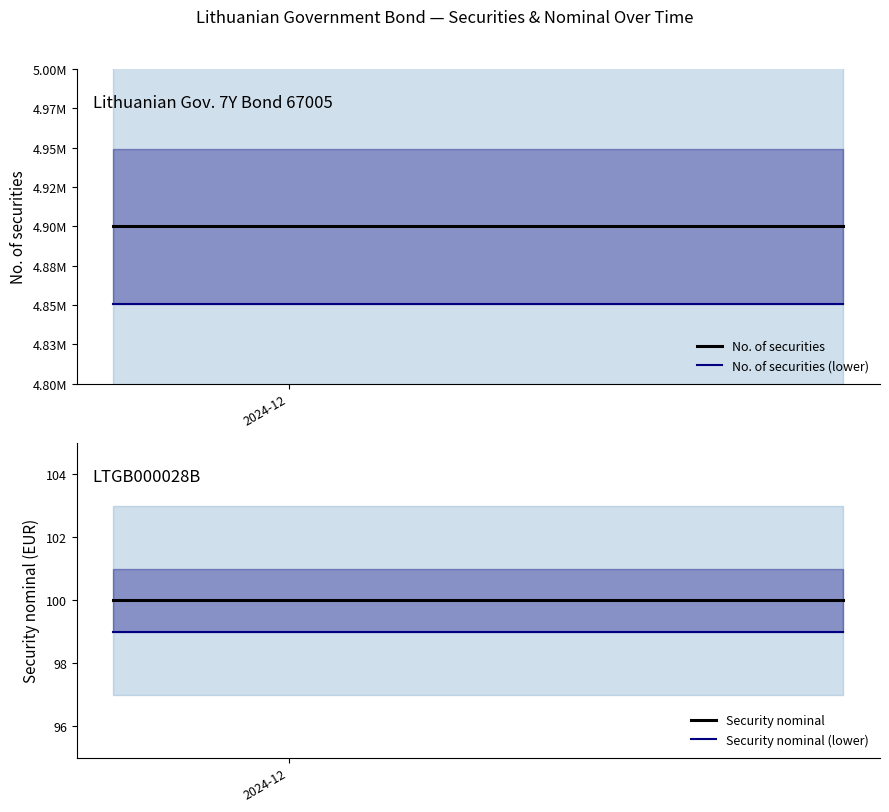

What is the smallest value displayed?

99